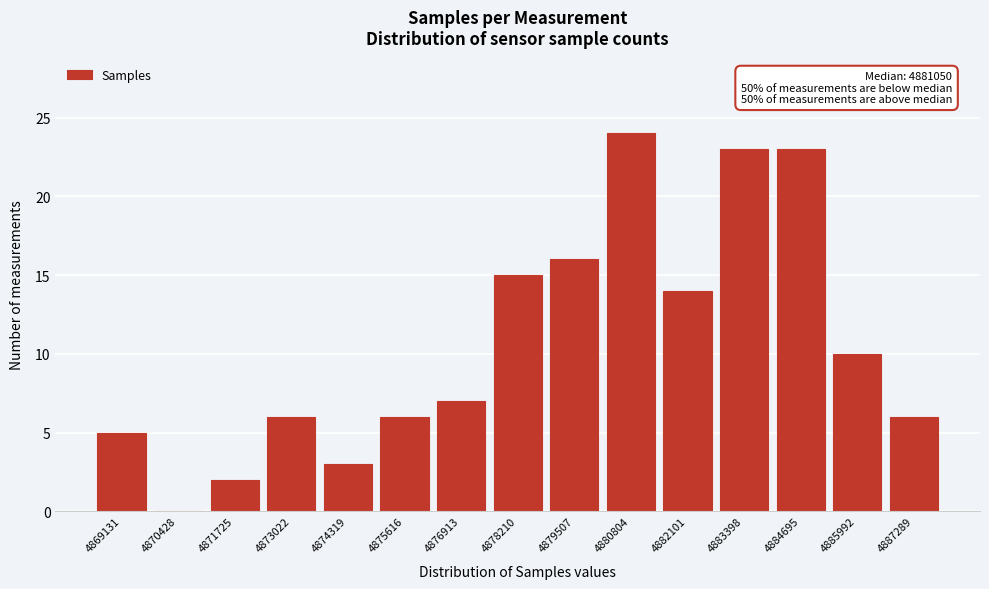

Reading left to right, transcribe all the data shown in this chart.

4869131=5	4870428=0	4871725=2	4873022=6	4874319=3	4875616=6	4876913=7	4878210=15	4879507=16	4880804=24	4882101=14	4883398=23	4884695=23	4885992=10	4887289=6